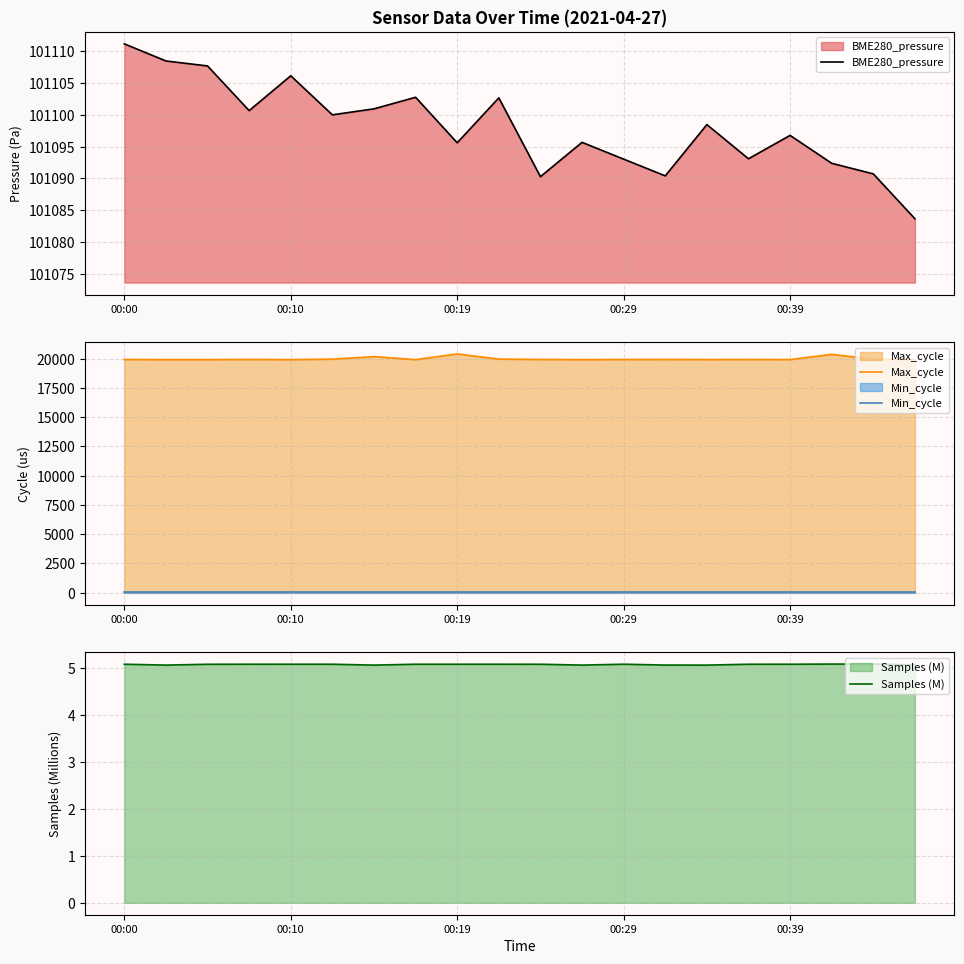

What is the total value across all series at 17?

121496.5